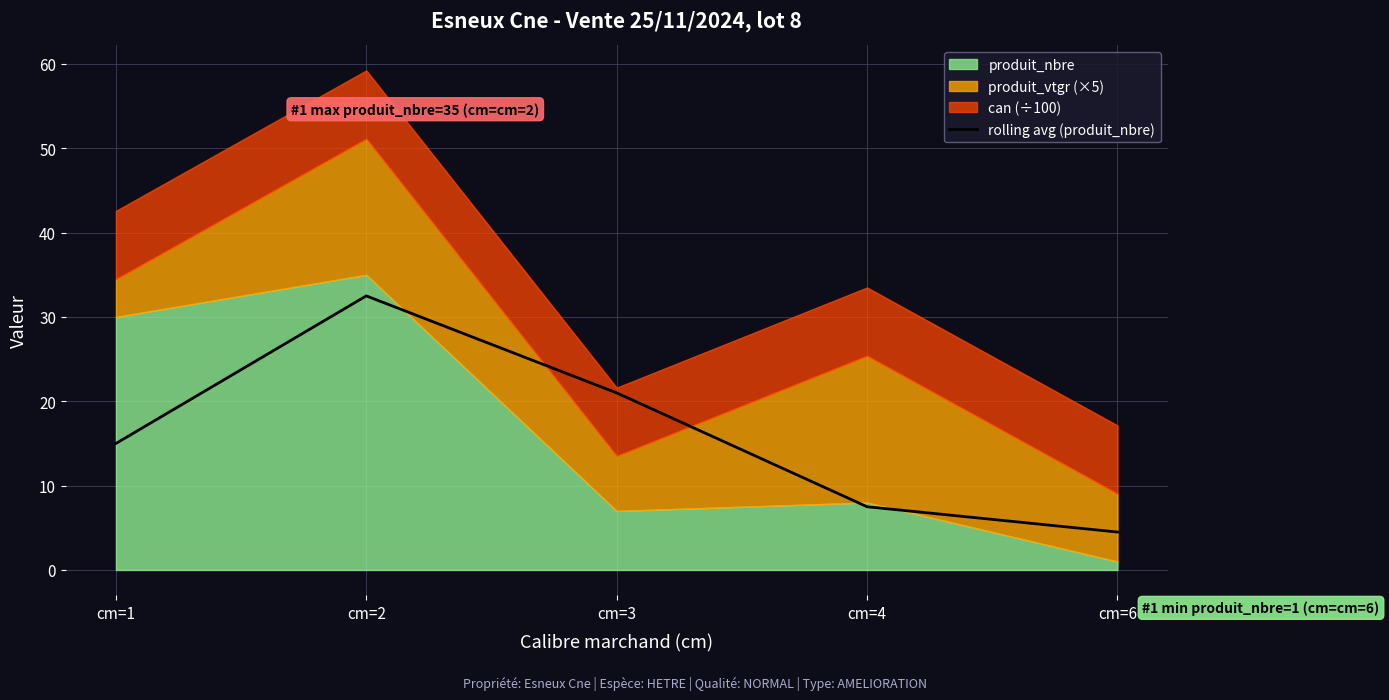

What is the minimum value for rolling avg (produit_nbre)?

4.5